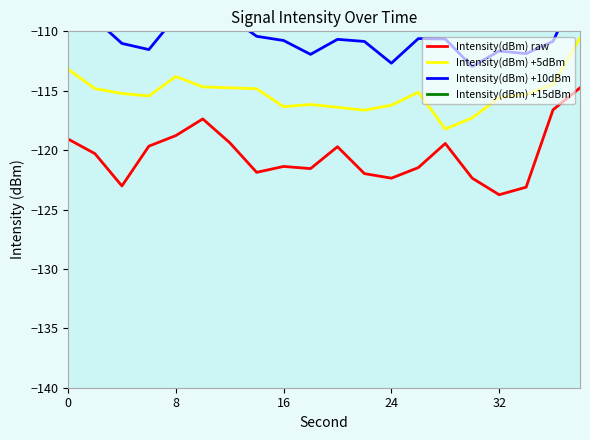

Reading left to right, what are all the values shown in this chart?

Intensity(dBm) raw: -119.1	-120.3	-123.0	-119.7	-118.8	-117.4	-119.4	-121.9	-121.4	-121.6	-119.7	-122.0	-122.4	-121.5	-119.4	-122.4	-123.8	-123.1	-116.6	-114.8
Intensity(dBm) +5dBm: -113.2	-114.8	-115.2	-115.4	-113.8	-114.7	-114.8	-114.8	-116.3	-116.2	-116.4	-116.6	-116.2	-115.1	-118.2	-117.3	-115.6	-115.3	-114.5	-110.6
Intensity(dBm) +10dBm: -108.1	-109.0	-111.0	-111.5	-108.8	-108.8	-108.8	-110.4	-110.8	-111.9	-110.7	-110.9	-112.7	-110.6	-110.6	-113.0	-111.7	-111.9	-110.8	-106.0
Intensity(dBm) +15dBm: -102.7	-104.0	-104.4	-104.5	-105.2	-104.5	-105.3	-104.4	-105.5	-105.8	-106.7	-107.0	-105.6	-105.7	-107.4	-107.6	-106.3	-104.5	-104.3	-103.6